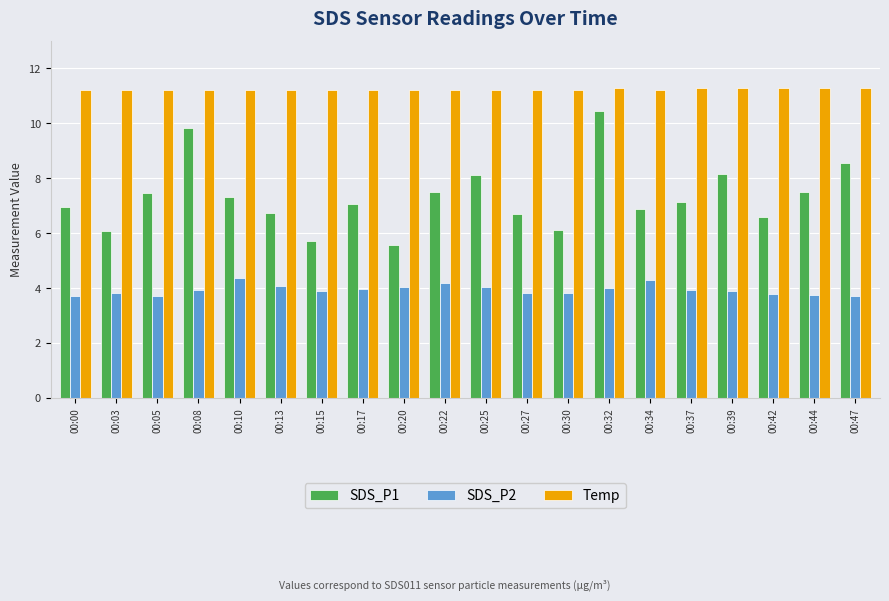

What is the difference between the highest and lowest values at 00:22?

7.0